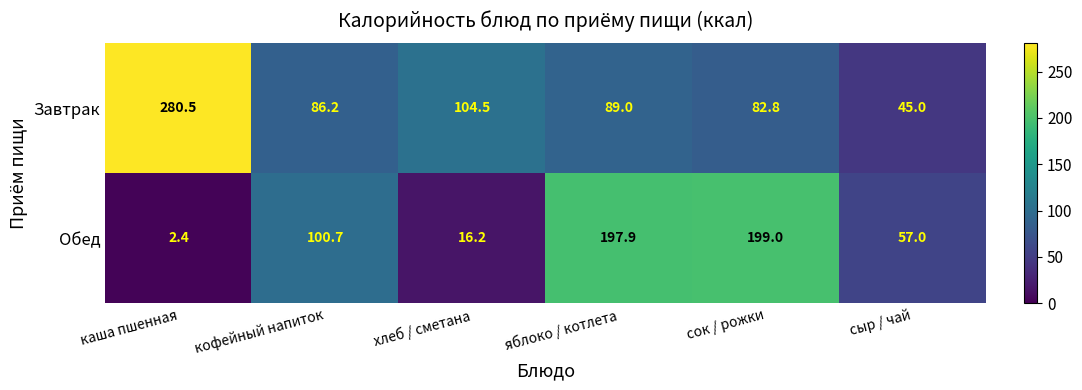

True or false: Завтрак has a value of 280.5 at каша пшенная.

True